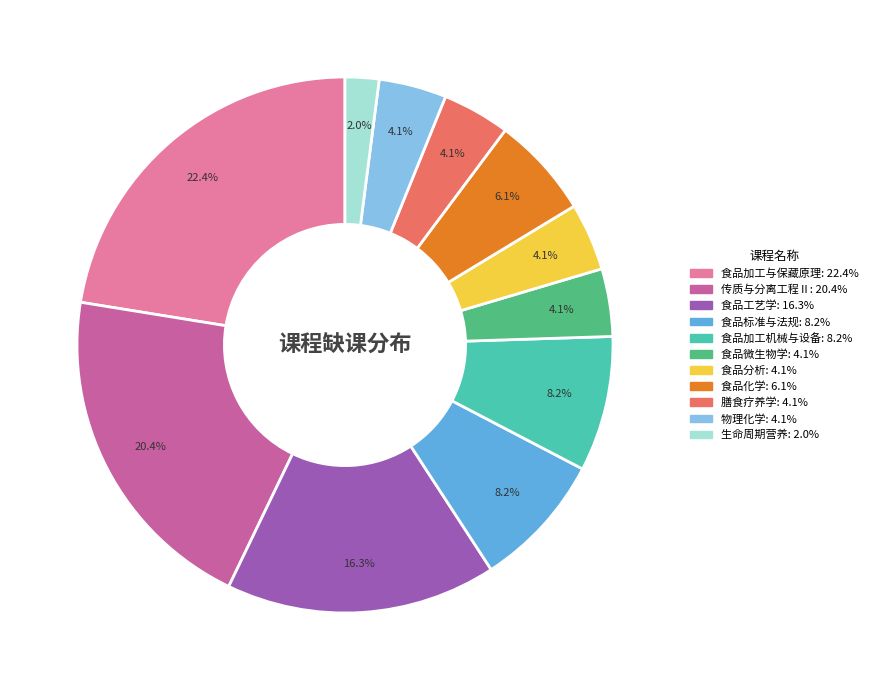

To the nearest percent, what portion does 食品标准与法规 represent?

8%